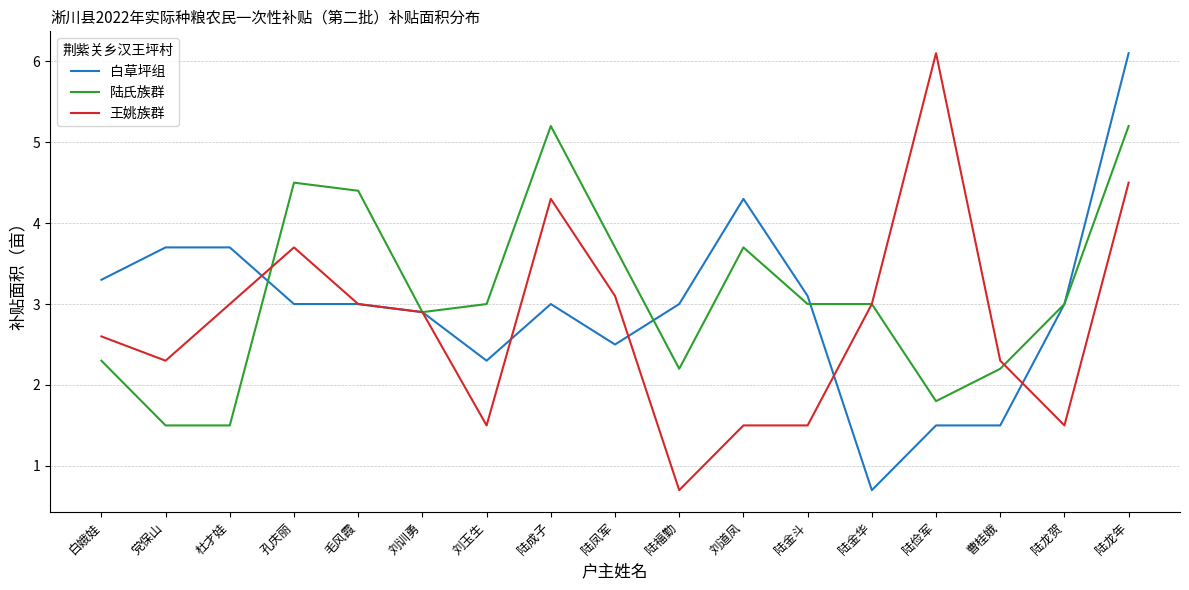

Is the value of 王姚族群 at 陆金斗 greater than the value of 陆氏族群 at 陆龙贺?

No